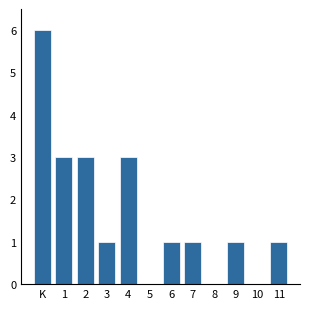

Reading right to left, list all the values displayed in this chart.

11=1	10=0	9=1	8=0	7=1	6=1	5=0	4=3	3=1	2=3	1=3	K=6